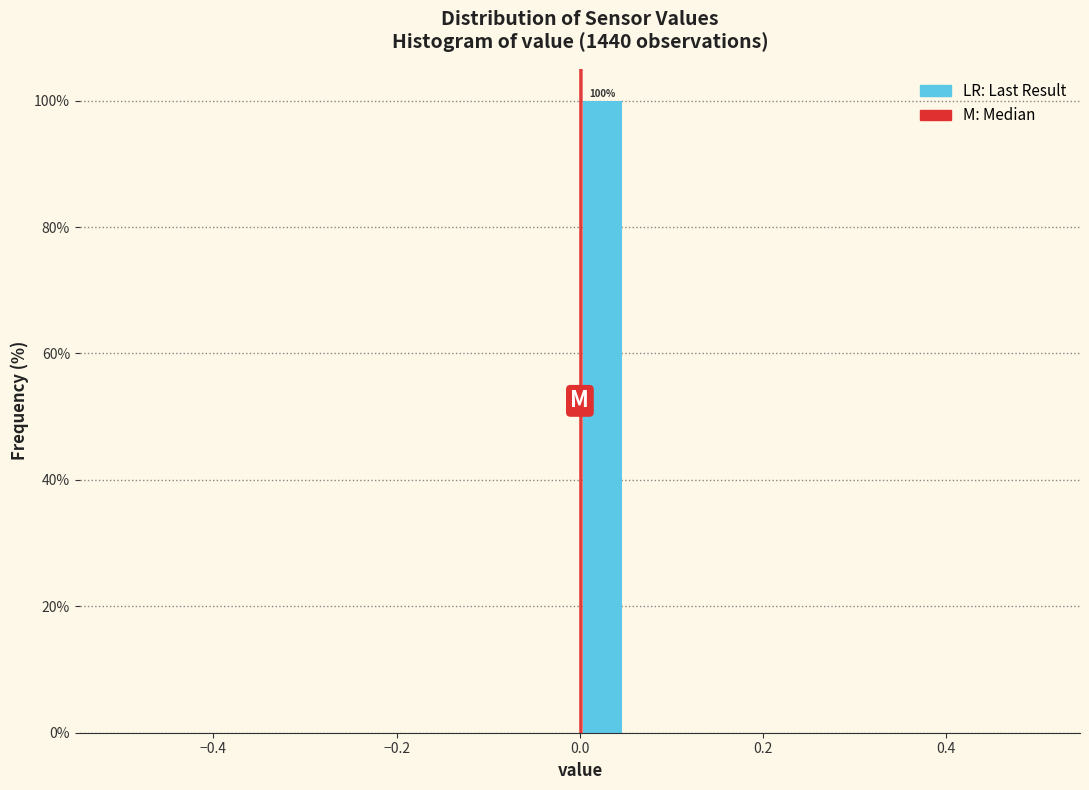

Read against the x-axis, roughly where is the centre of the tallest bar?

0.02